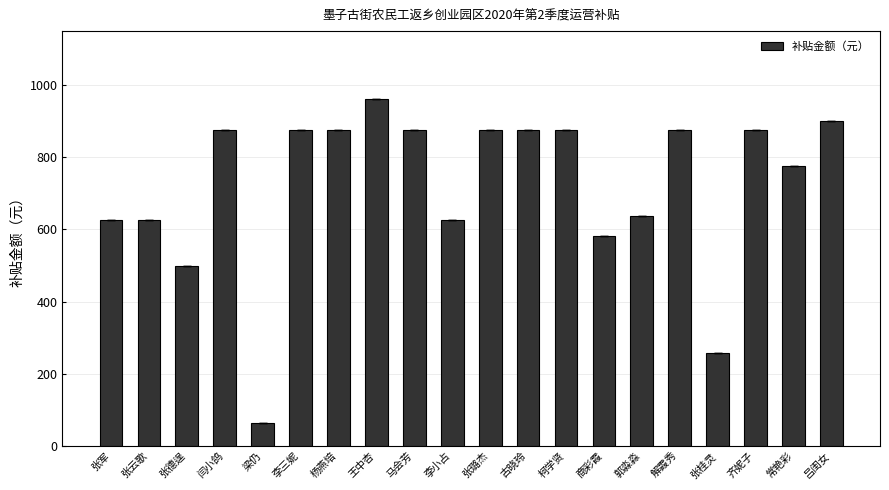

The value at 常艳彩 is 1115. True or false?

False